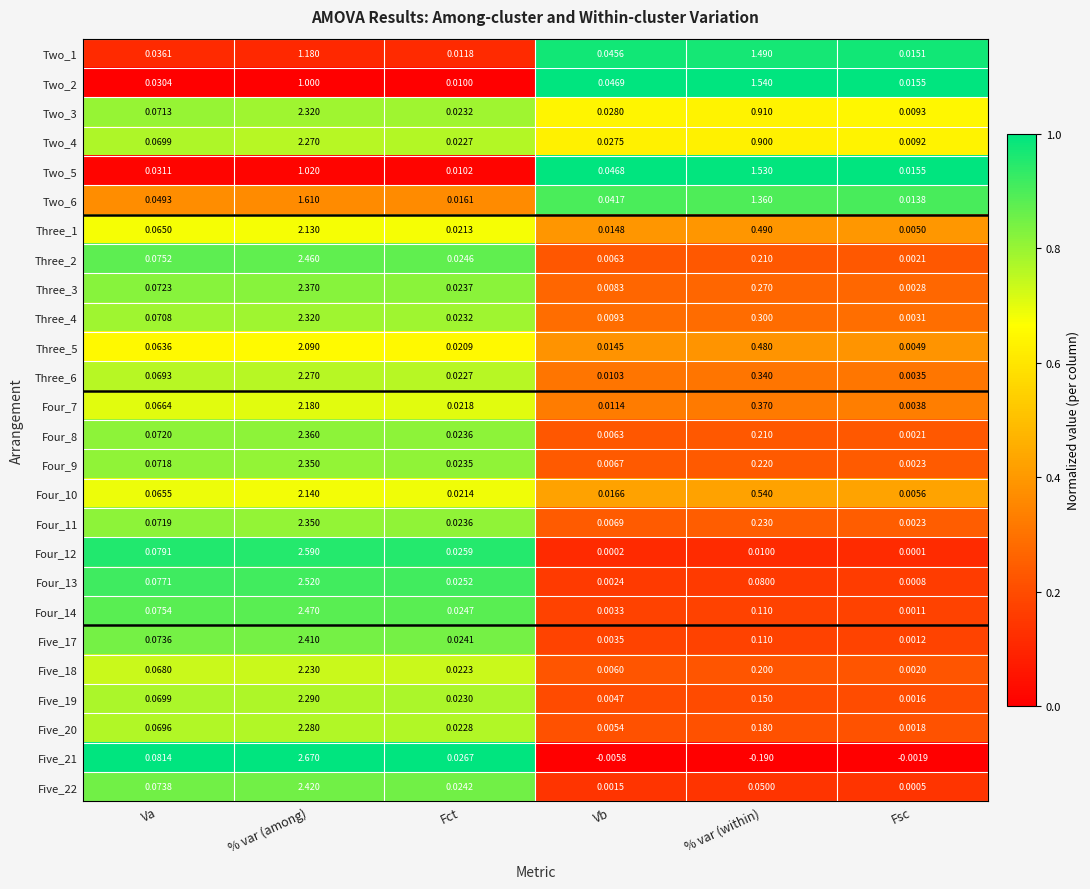

List the labels in order of Three_4 value, smallest first.

Fsc, Vb, Fct, Va, % var (within), % var (among)